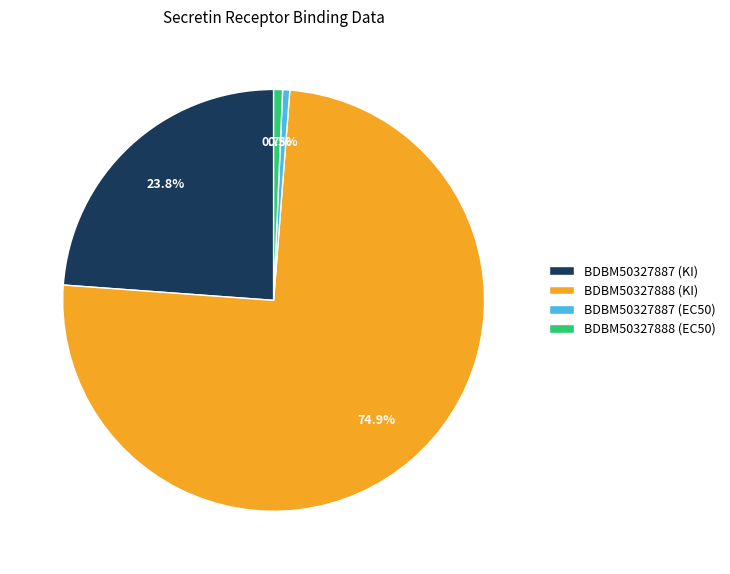

Which has a higher value, BDBM50327888 (EC50) or BDBM50327888 (KI)?

BDBM50327888 (KI)